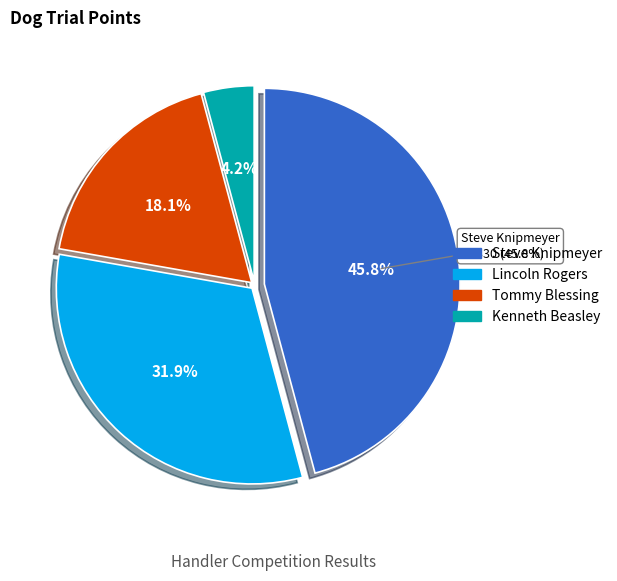

Rank the categories by value from lowest to highest.

Kenneth Beasley, Tommy Blessing, Lincoln Rogers, Steve Knipmeyer